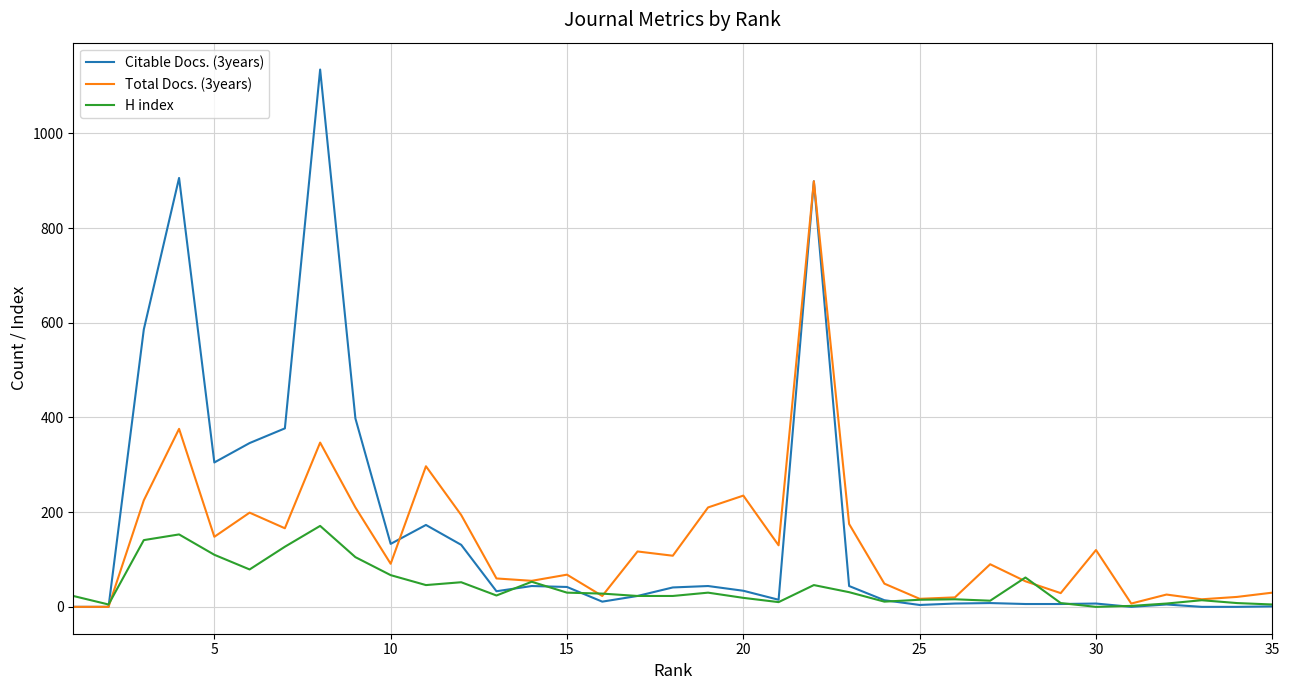

List the series in order of their peak value, highest first.

Citable Docs. (3years), Total Docs. (3years), H index